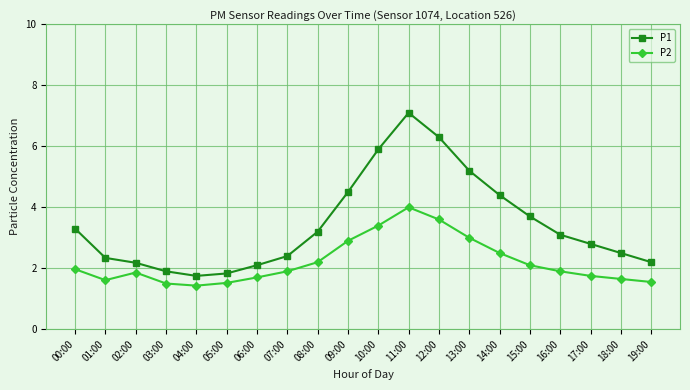

What is the value of the P2 point at the 3rd from the left?

1.9